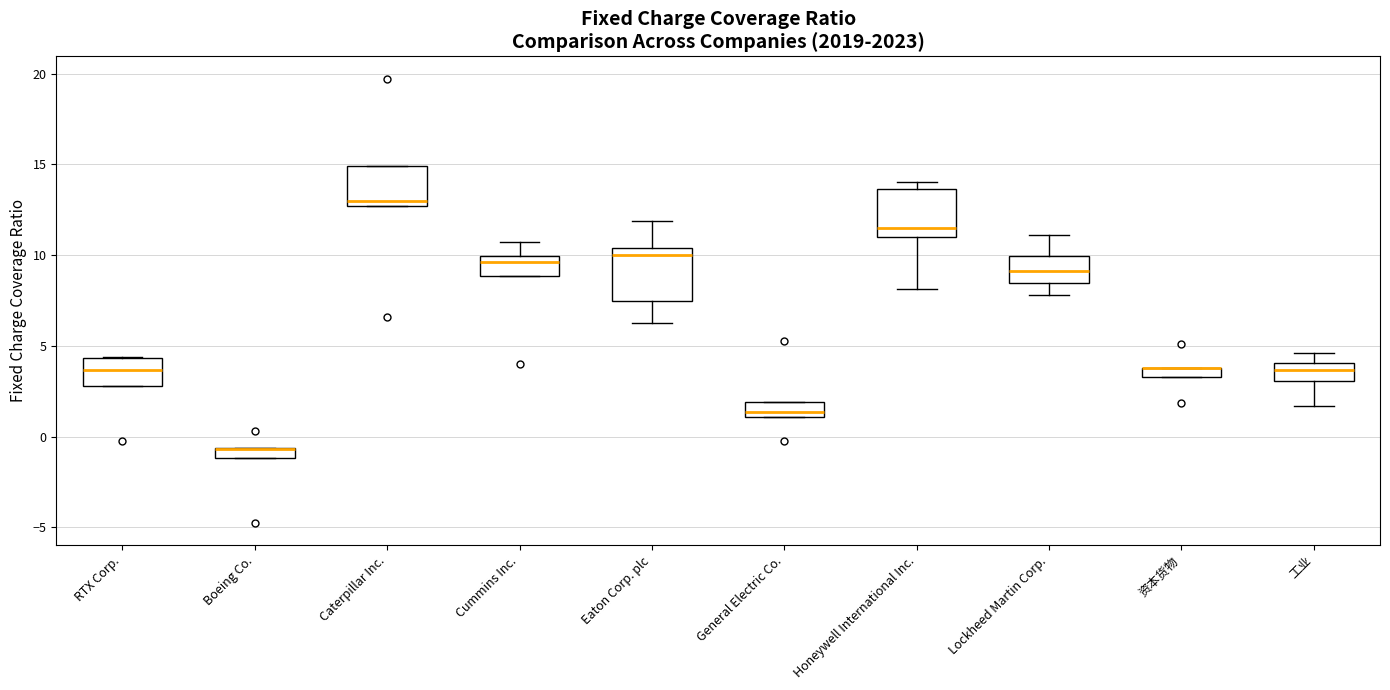

Where is the lower edge of the box for Eaton Corp. plc on the y-axis? The values are not printed on the chart, so give them approximately, as read against the axis.

7.5